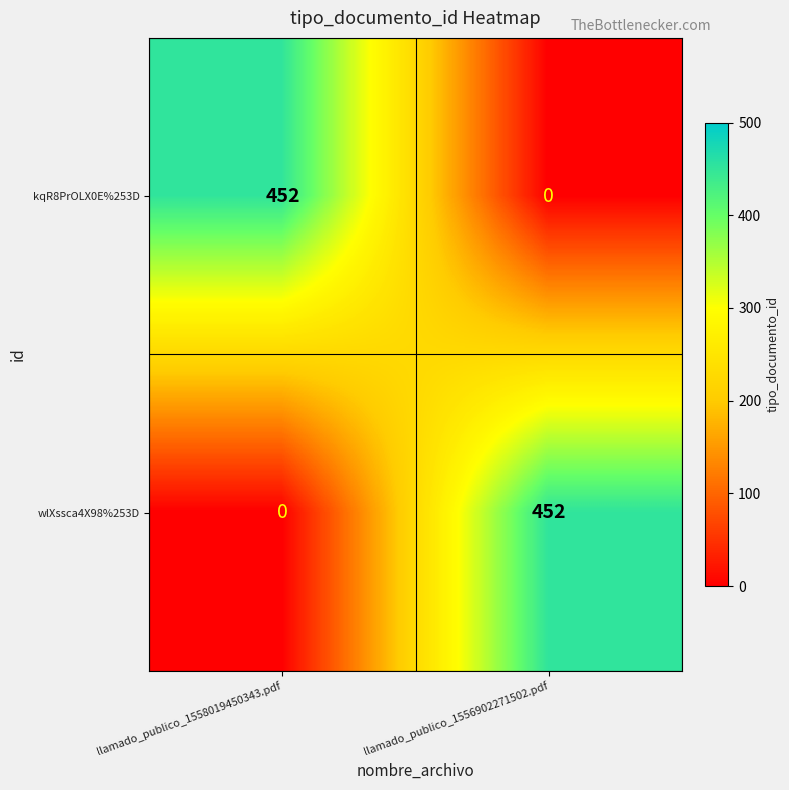

What is the maximum value for kqR8PrOLX0E%253D?

452